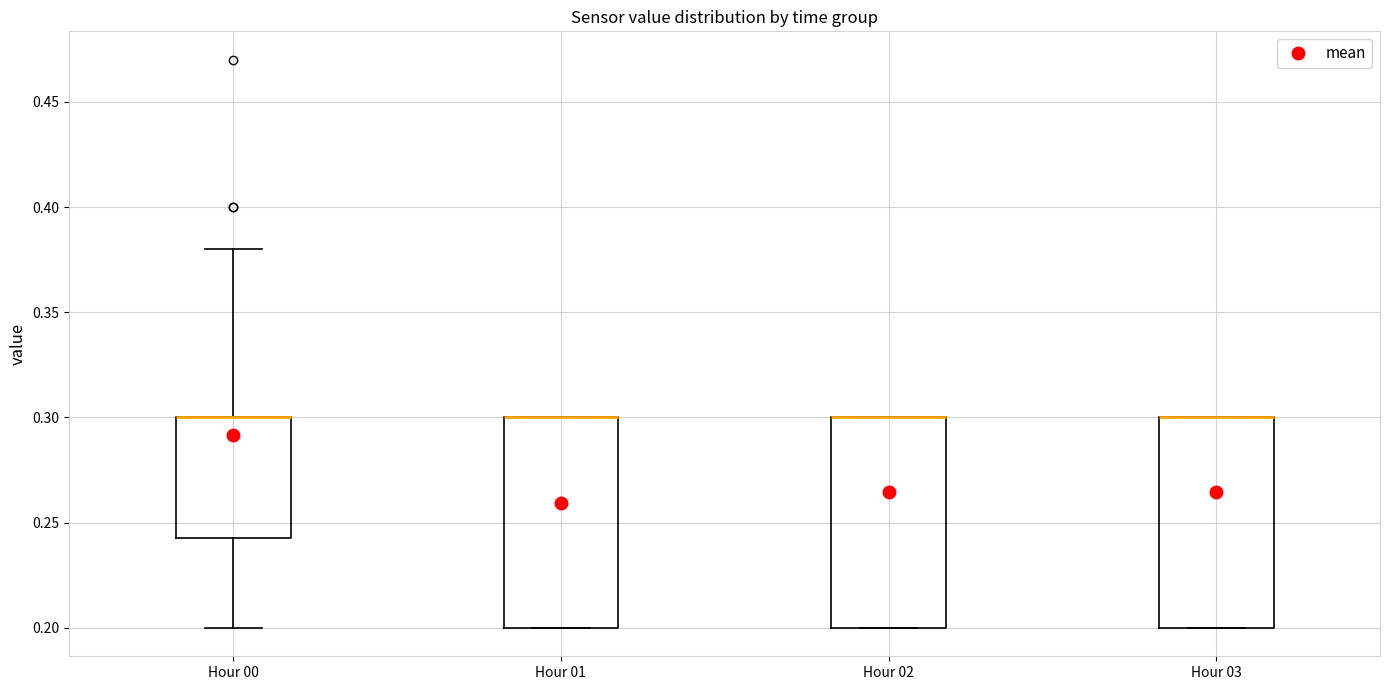

Reading left to right, read every box against the y-axis: the position of its median line, the range the box covers, and the ends of its whiskers. The values are not printed on the chart, so give them approximately, as read against the axis.

Hour 00: median 0.300 (drawn on the box's upper edge), box 0.245 to 0.300, whiskers 0.200 to 0.380
Hour 01: median 0.300 (drawn on the box's upper edge), box 0.200 to 0.300, whiskers 0.200 to 0.300
Hour 02: median 0.300 (drawn on the box's upper edge), box 0.200 to 0.300, whiskers 0.200 to 0.300
Hour 03: median 0.300 (drawn on the box's upper edge), box 0.200 to 0.300, whiskers 0.200 to 0.300